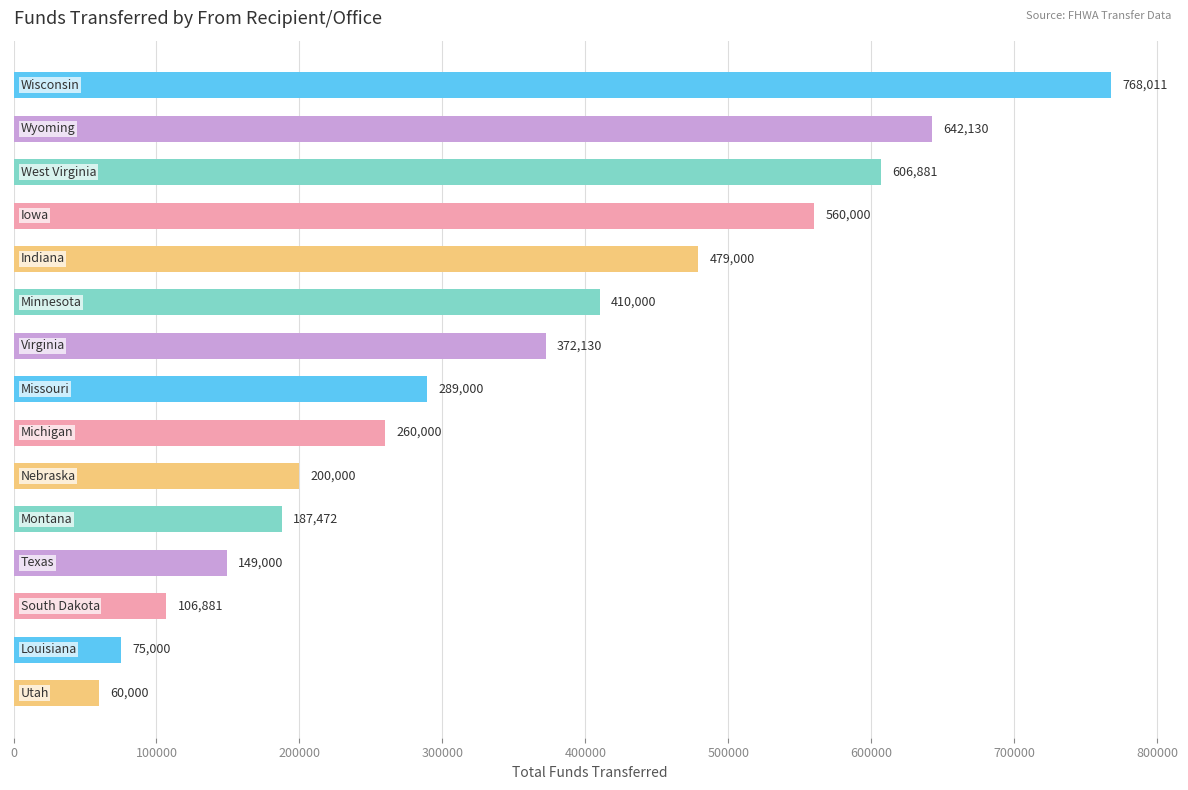

Reading bottom to top, transcribe all the data shown in this chart.

60000	75000	106881	149000	187472	200000	260000	289000	372130	410000	479000	560000	606881	642130	768011